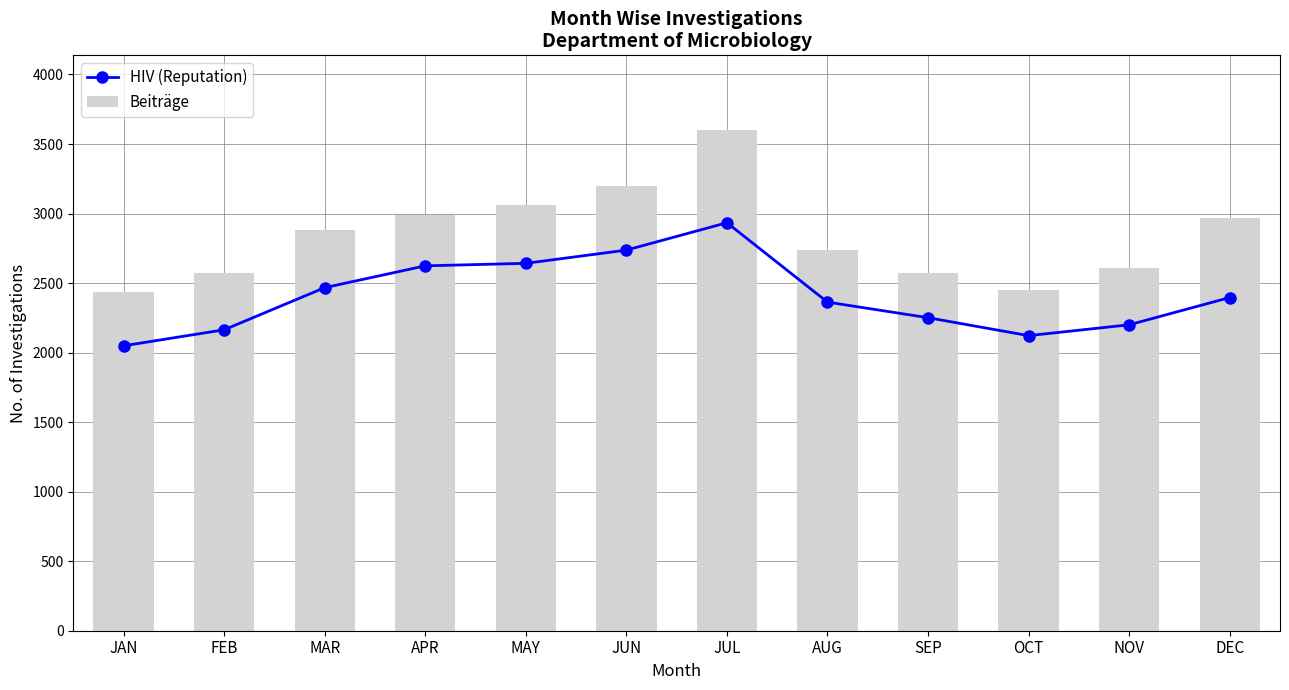

What is the value of the HIV (Reputation) bar at the 10th from the left?

2122